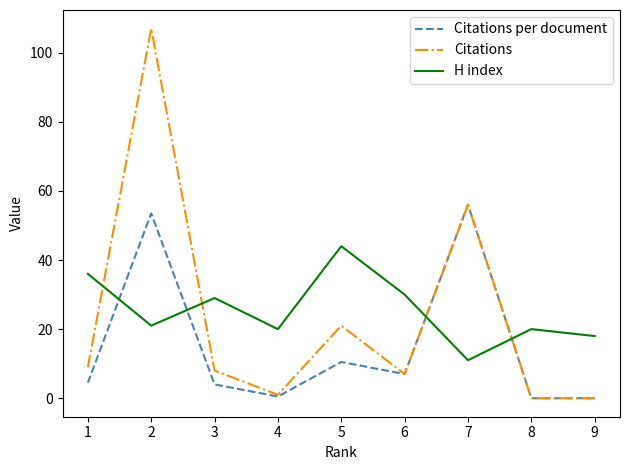

Reading left to right, transcribe all the data shown in this chart.

Citations per document: 9=0.0	8=0.0	7=56.0	6=7.0	5=10.5	4=0.5	3=4.0	2=53.5	1=4.5
Citations: 9=0.0	8=0.0	7=56.0	6=7.0	5=21.0	4=1.0	3=8.0	2=107.0	1=9.0
H index: 9=18.0	8=20.0	7=11.0	6=30.0	5=44.0	4=20.0	3=29.0	2=21.0	1=36.0